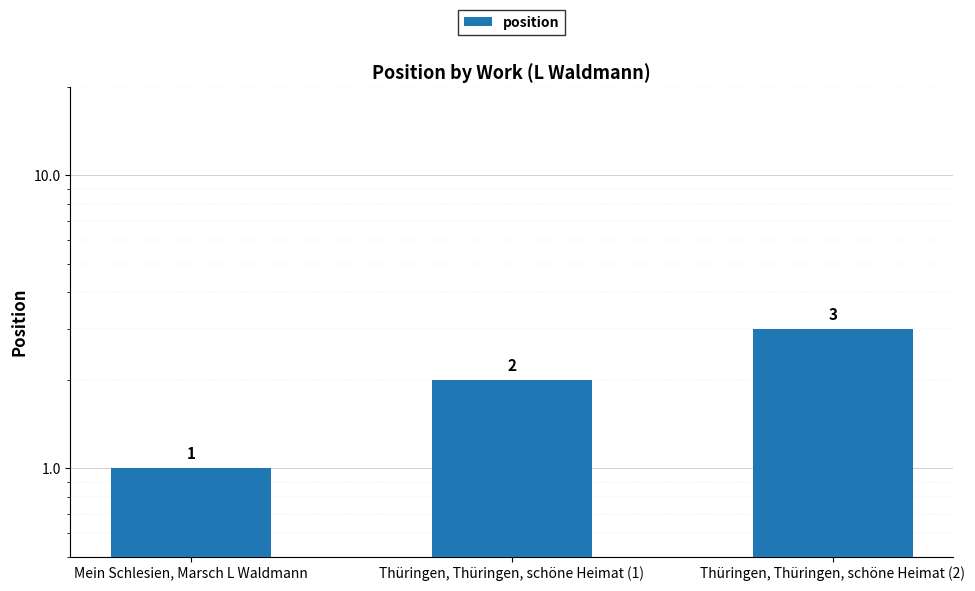

What is the average value?

2